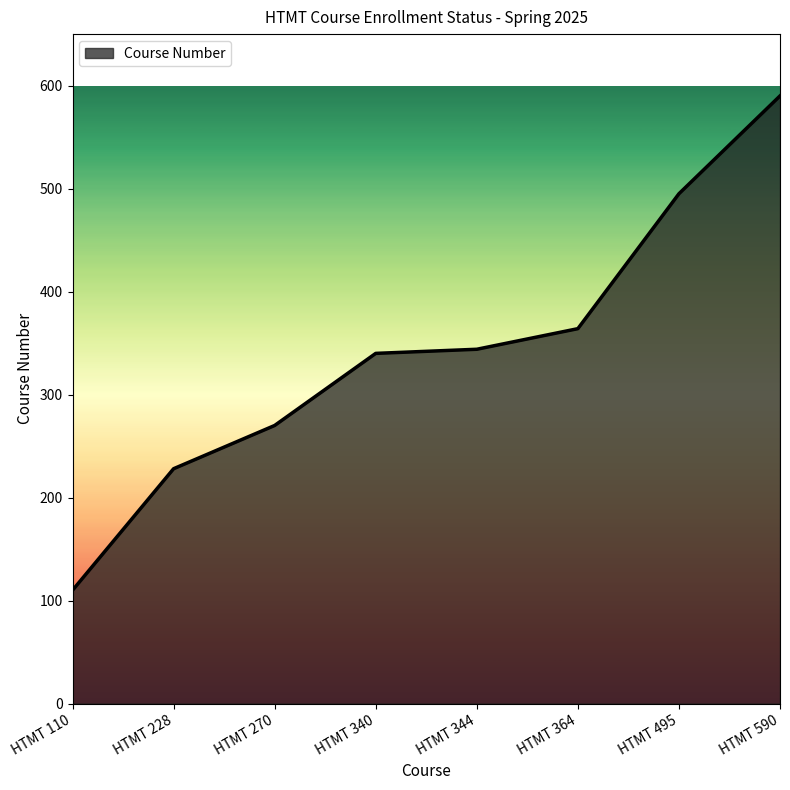

What is the minimum value shown in the chart?

110